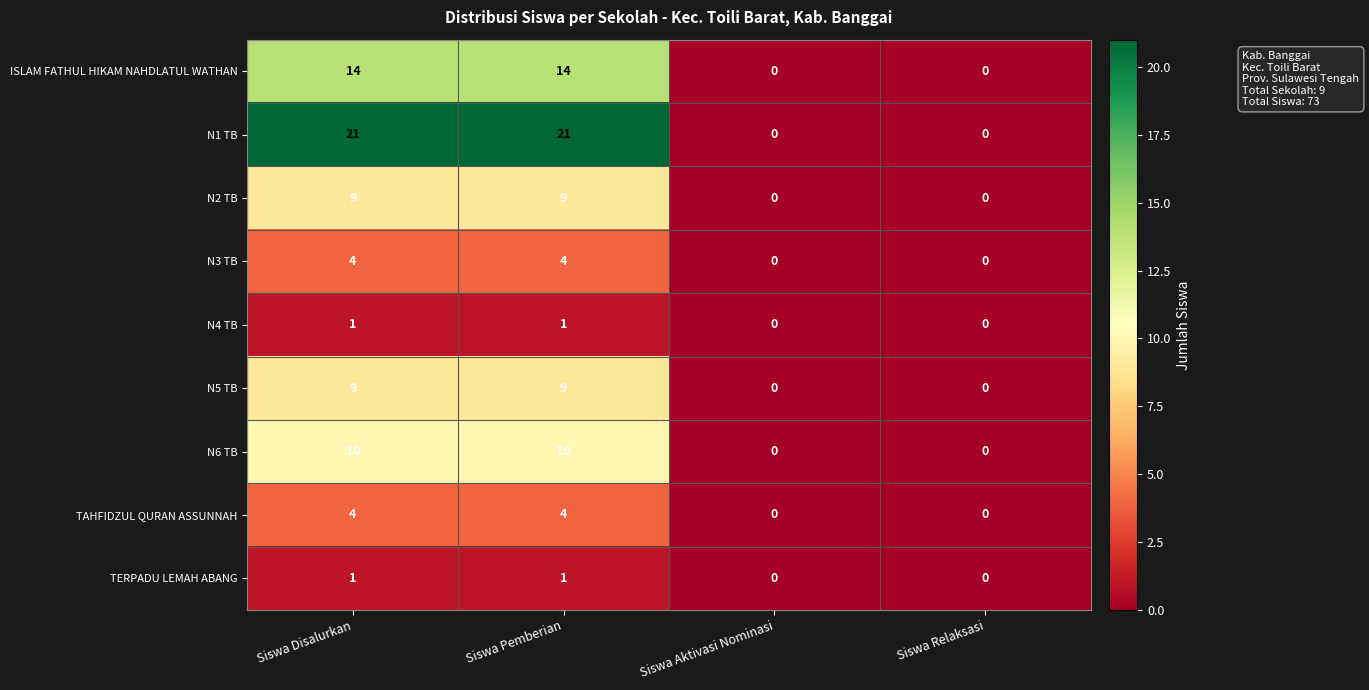

Which series has the largest total across all categories?

row_1